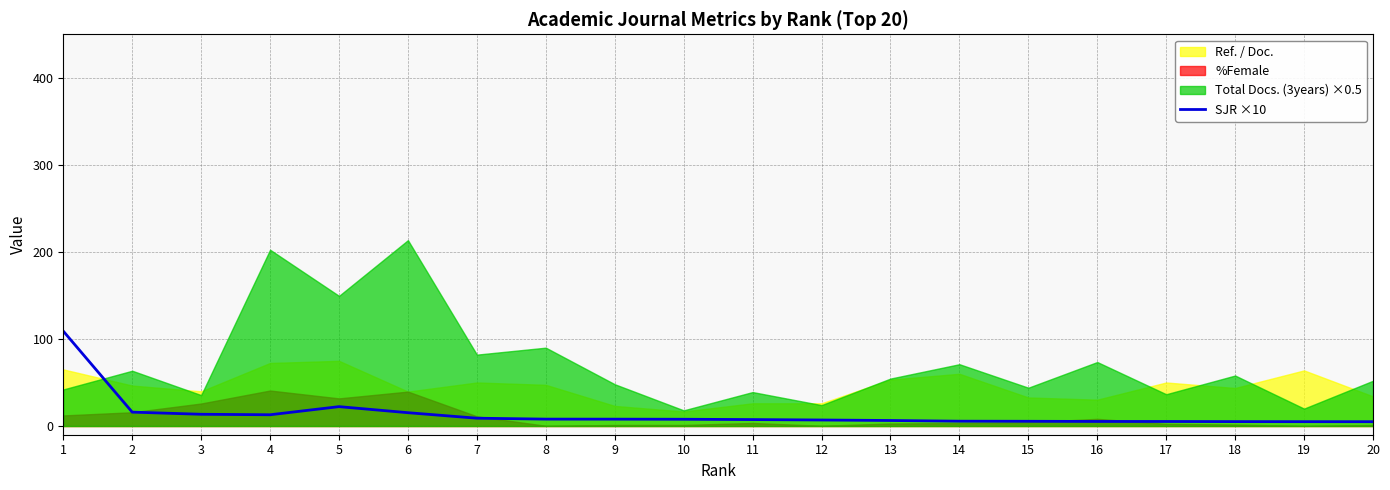

At which category does the data reach its first local valley?

4